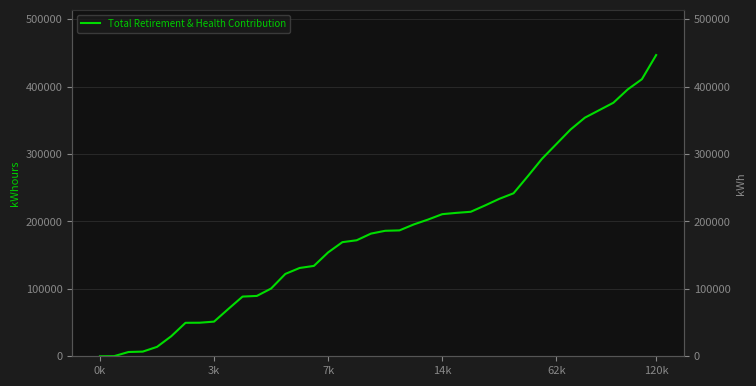

Does the chart have visible grid lines?

Yes